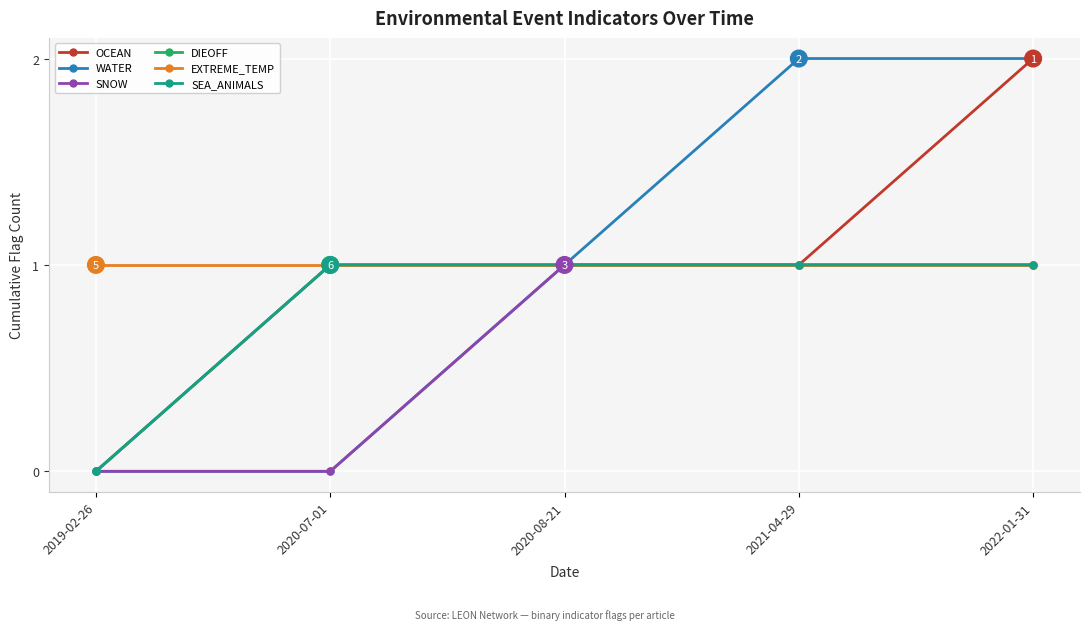

Is this an area chart (filled region under the line)?

No